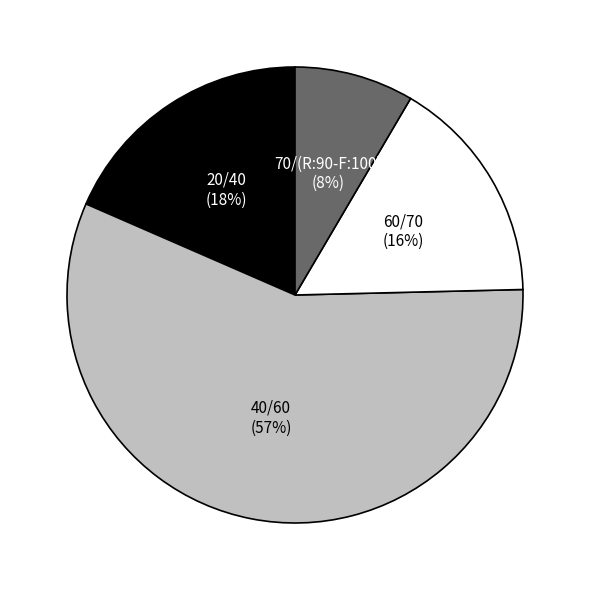

What is the largest slice in the pie chart?

40/60